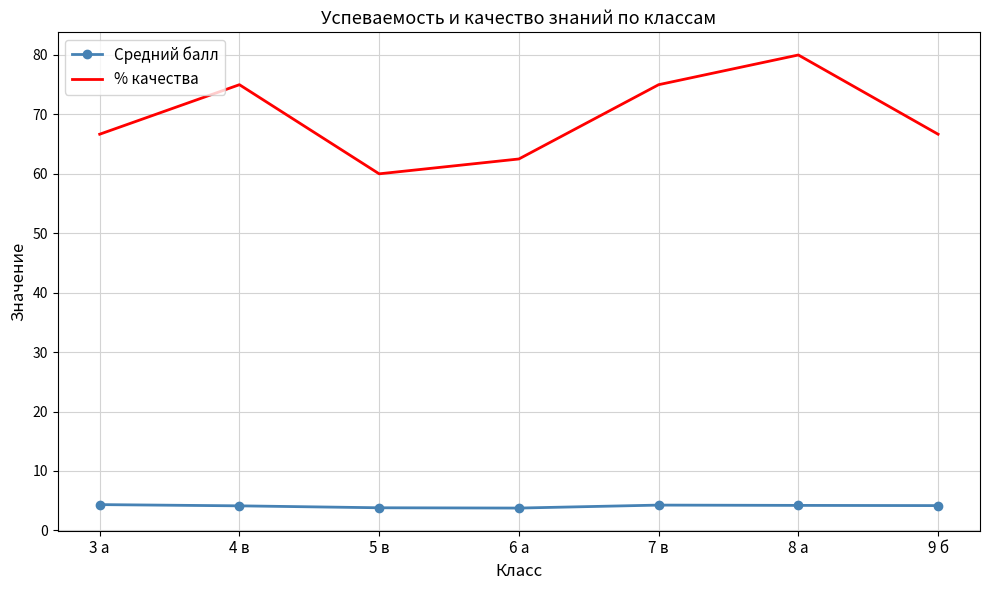

Which series has the largest range (max minus min)?

% качества